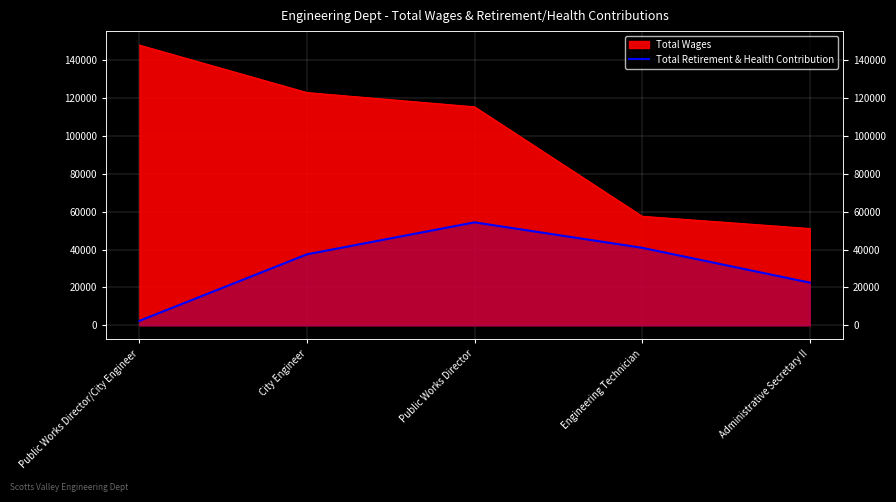

At which label does the data first exceed 37507?

Public Works Director